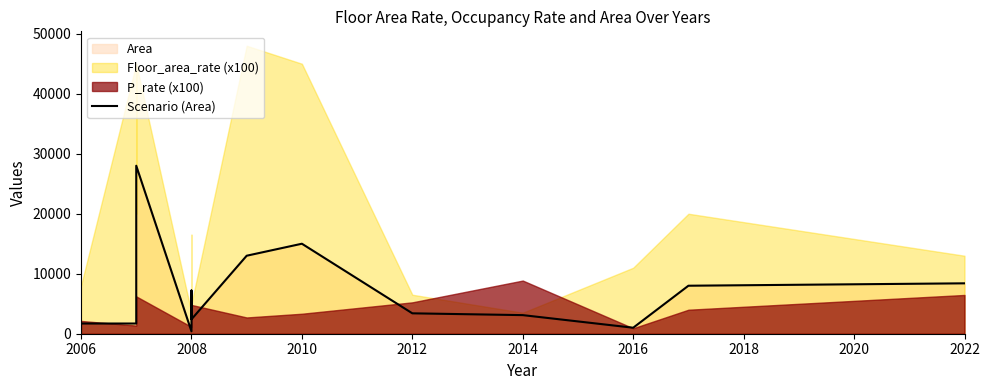

Does the chart display data point markers on the line(s)?

No